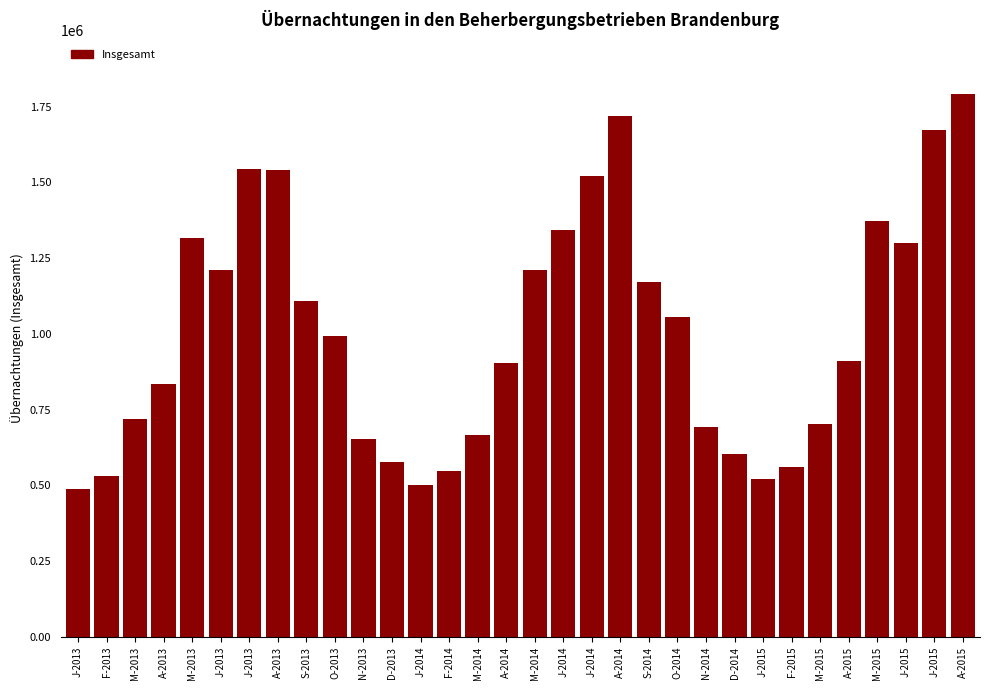

Are the bars horizontal?

No